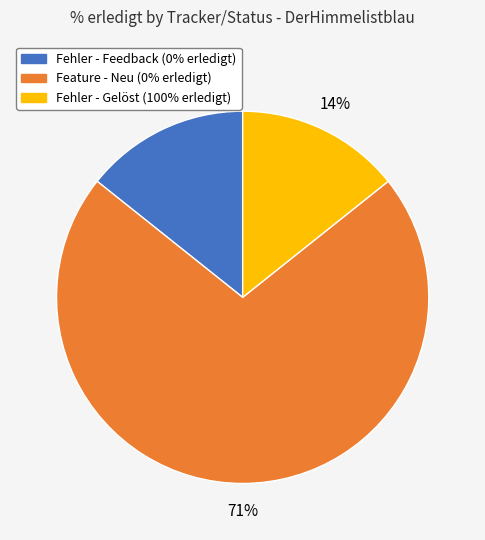

Which category has the biggest portion of the pie?

Feature - Neu (0% erledigt)